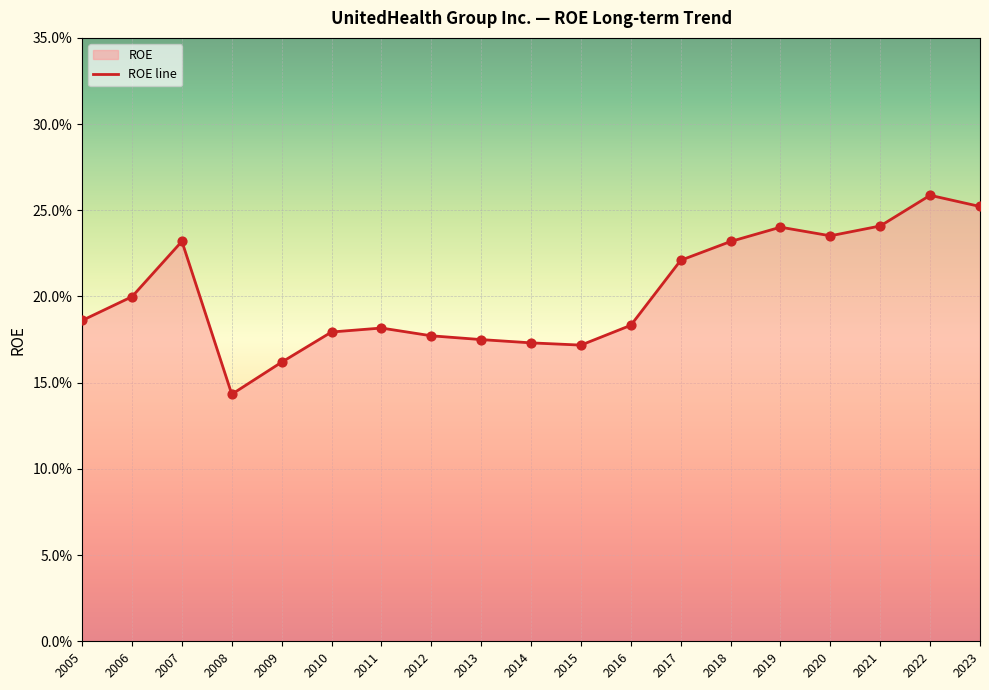

Between 2014 and 2017, which is larger?

2017